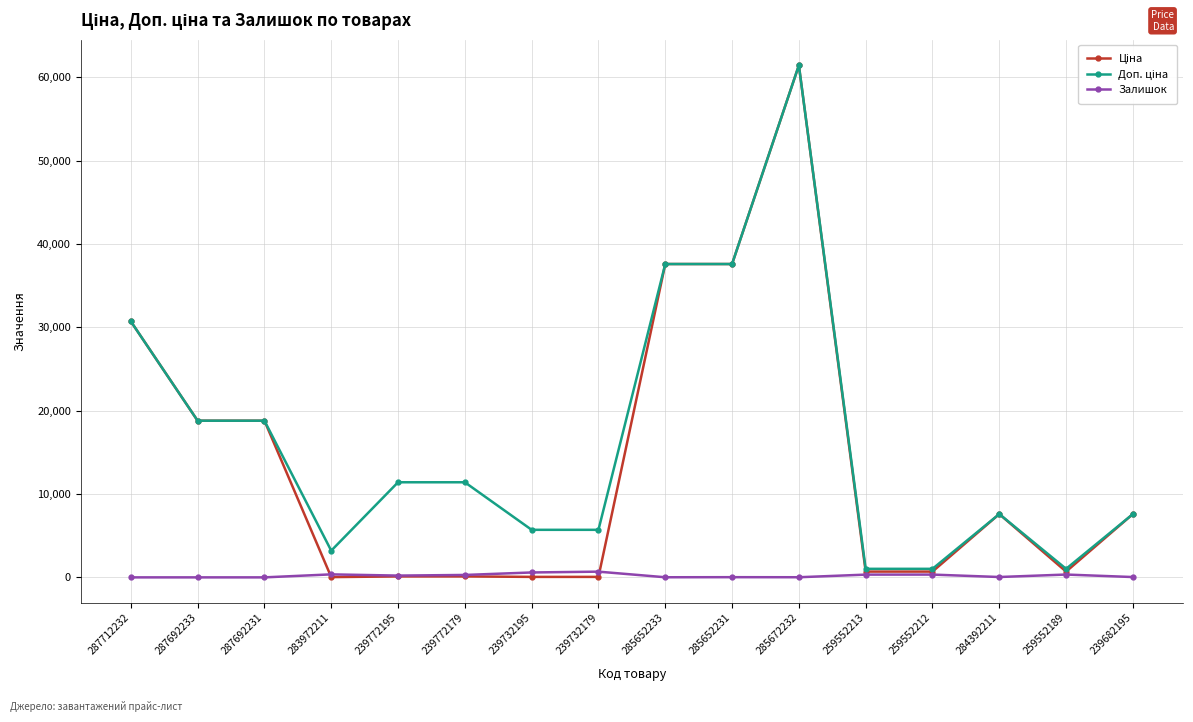

True or false: Залишок has a value of 43.0 at 284392211.

True